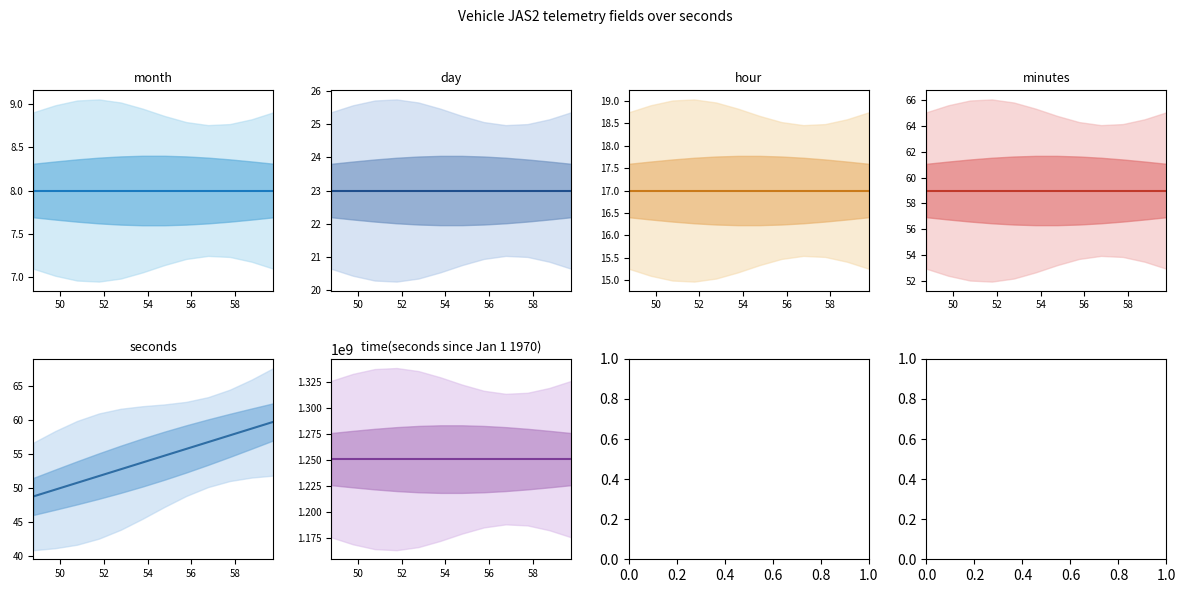

Rank the series by their maximum value, from lowest to highest.

month, hour, day, minutes, seconds, time(seconds since Jan 1 1970)